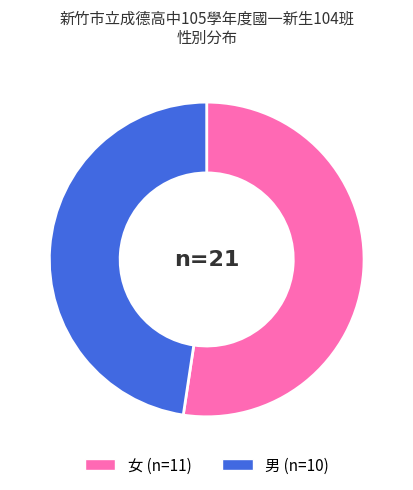

Is it true that 女 is 52% of the pie?

True